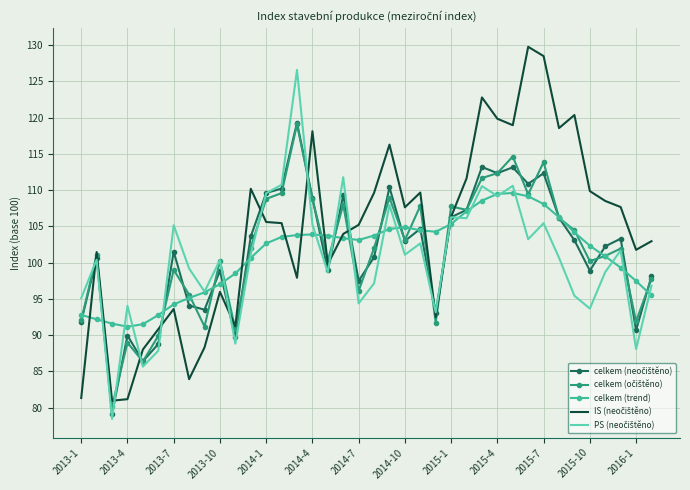

What is the maximum value for celkem (trend)?

109.6